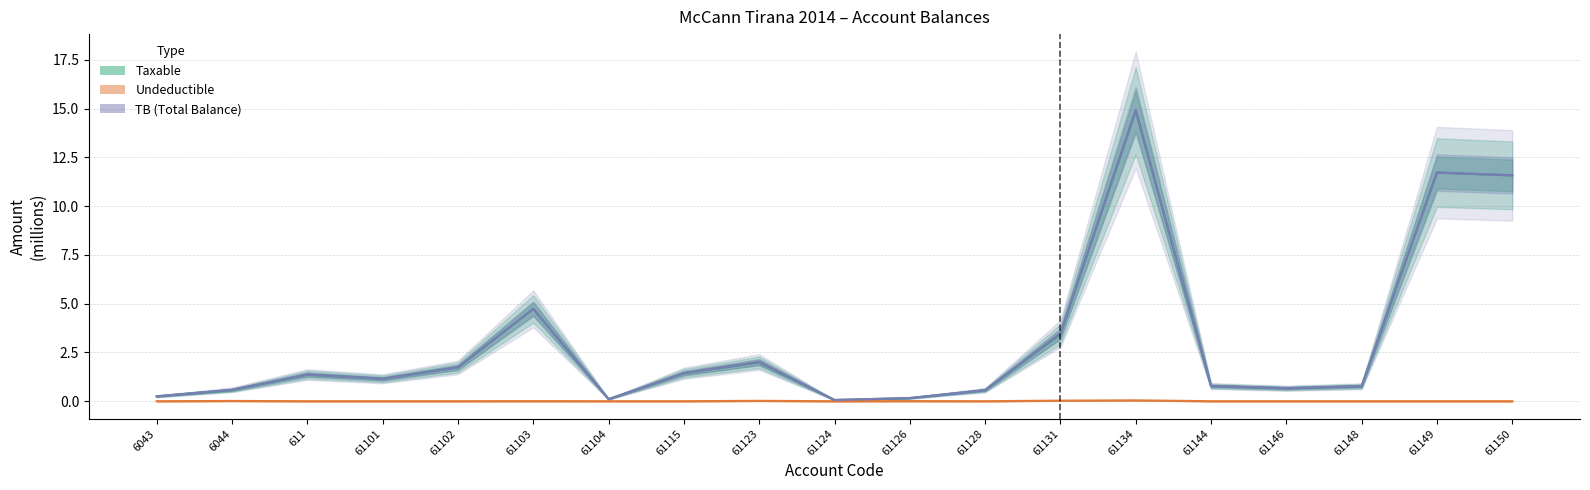

How many positive values does the Undeductible series have?

7